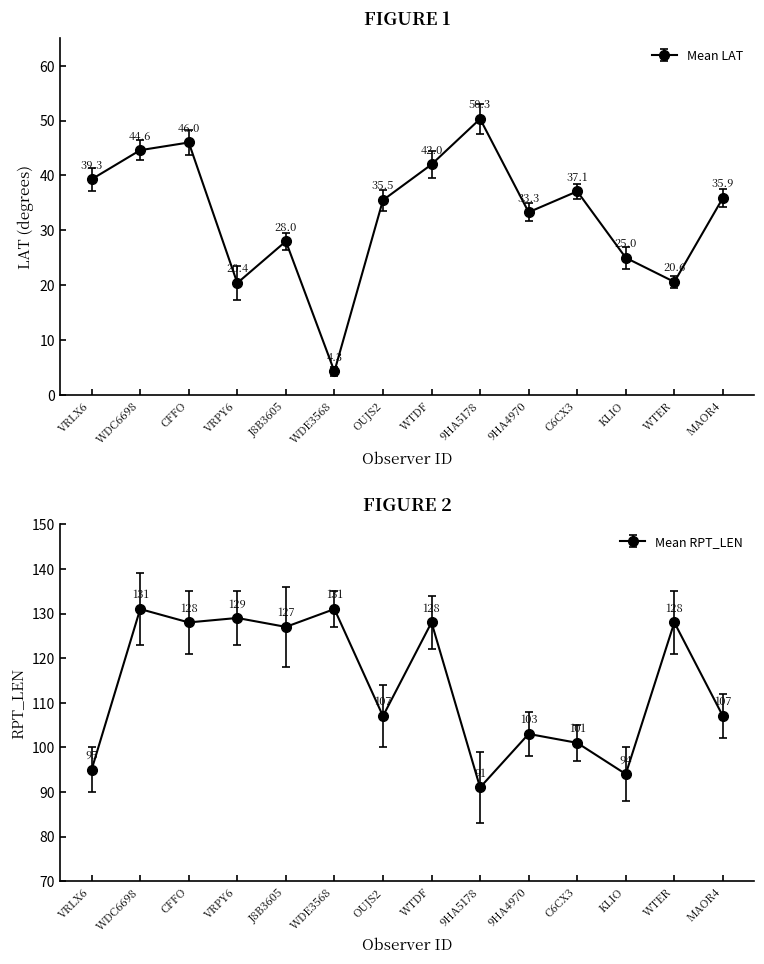

Rank the categories by Mean LAT value from lowest to highest.

WDE3568, VRPY6, WTER, KLIO, J8B3605, 9HA4970, OUJS2, MAOR4, C6CX3, VRLX6, WTDF, WDC6698, CFFO, 9HA5178